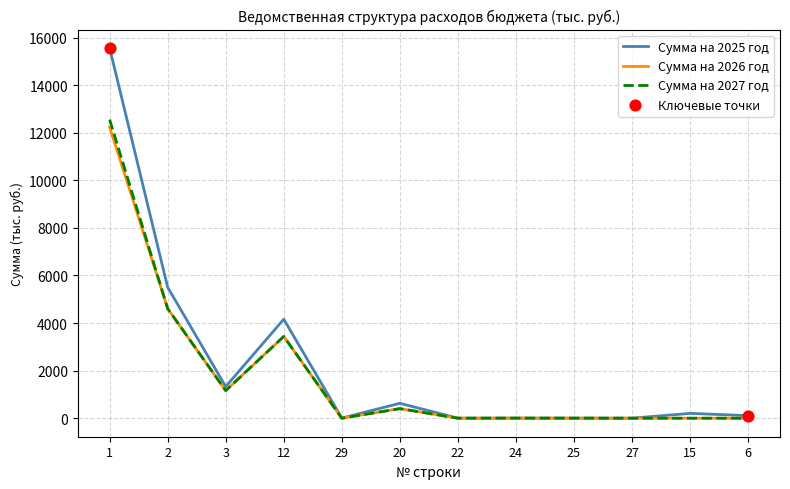

Which series has the largest total across all categories?

Сумма на 2025 год